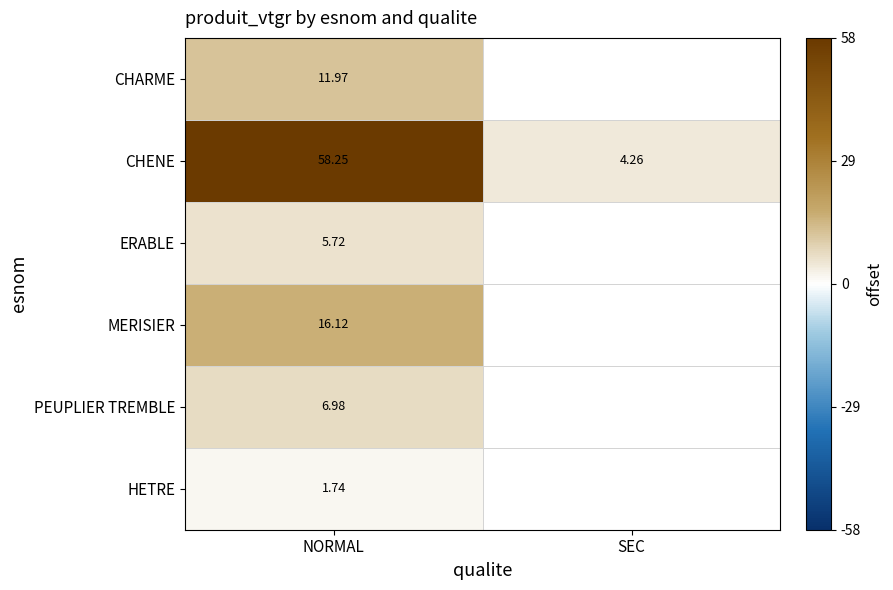

What is the difference between the highest and lowest values at NORMAL?

56.5